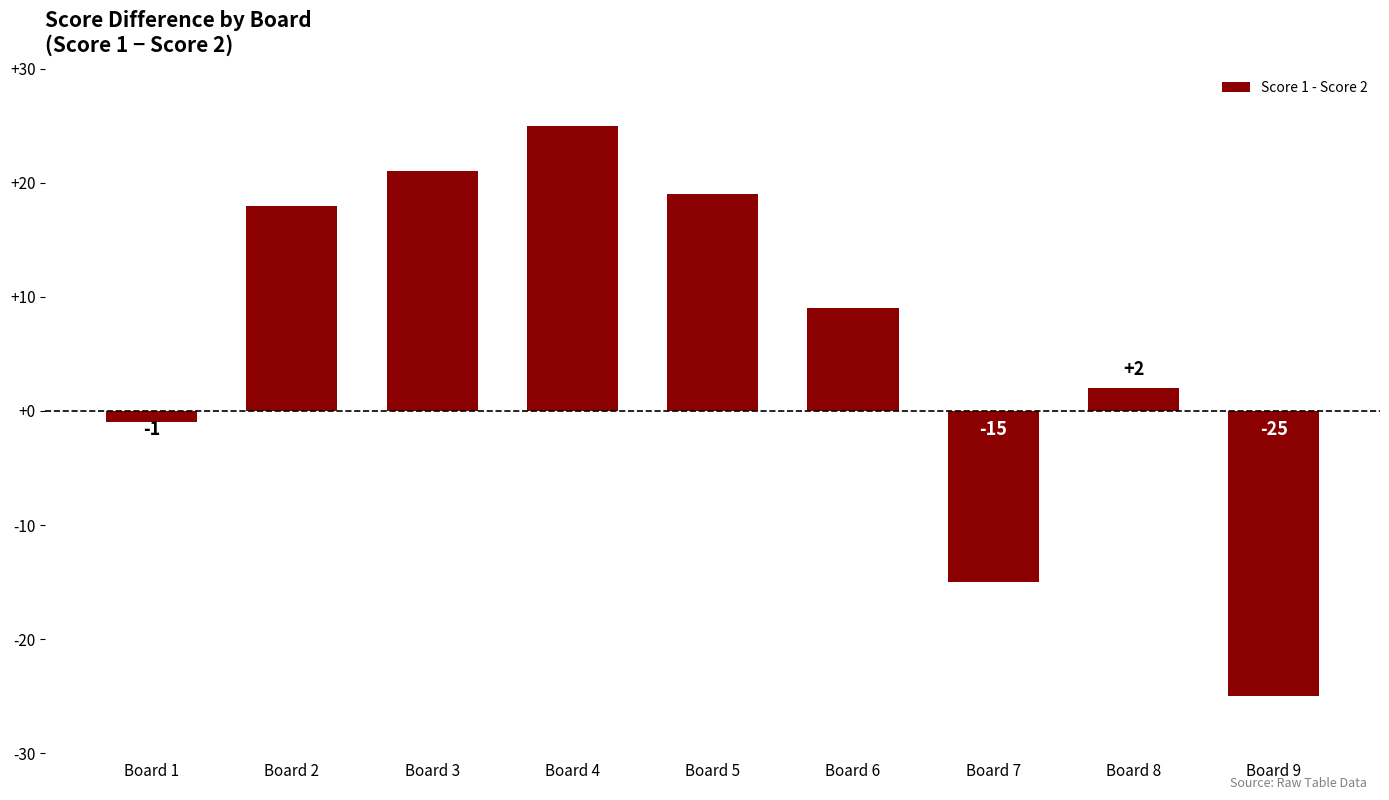

What is the change in value from Board 1 to Board 7?

-14